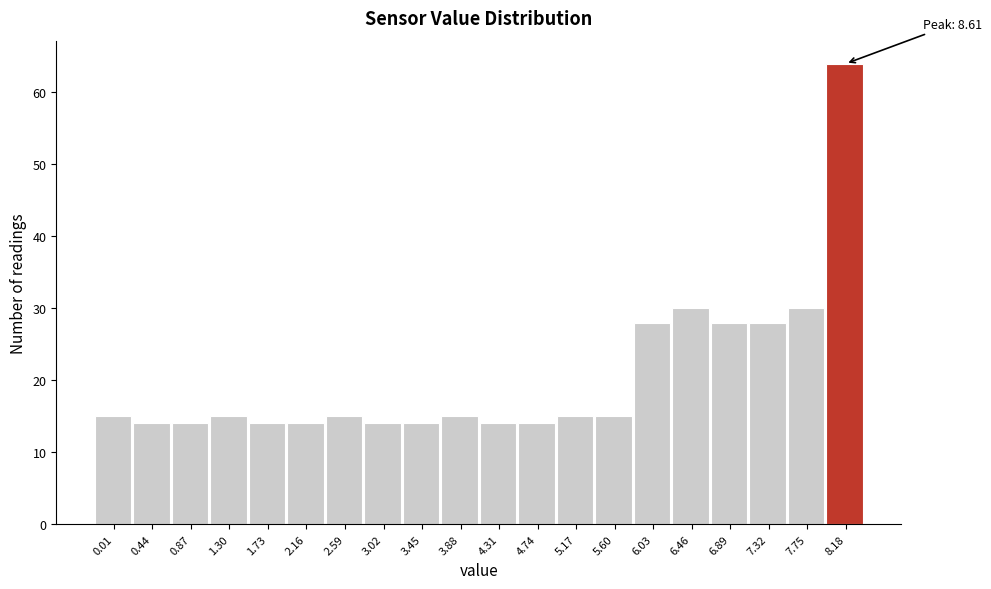

Reading right to left, what are all the values shown in this chart?

8.18=64	7.75=30	7.32=28	6.89=28	6.46=30	6.03=28	5.60=15	5.17=15	4.74=14	4.31=14	3.88=15	3.45=14	3.02=14	2.59=15	2.16=14	1.73=14	1.30=15	0.87=14	0.44=14	0.01=15